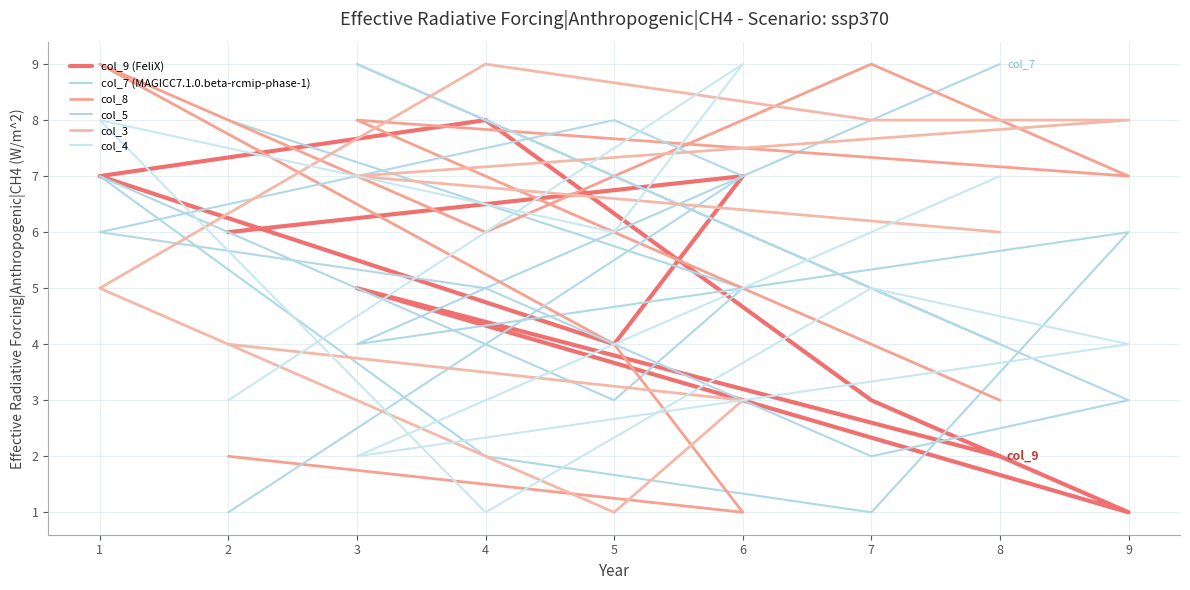

The value of col_7 (MAGICC7.1.0.beta-rcmip-phase-1) at 5 is 1. True or false?

False